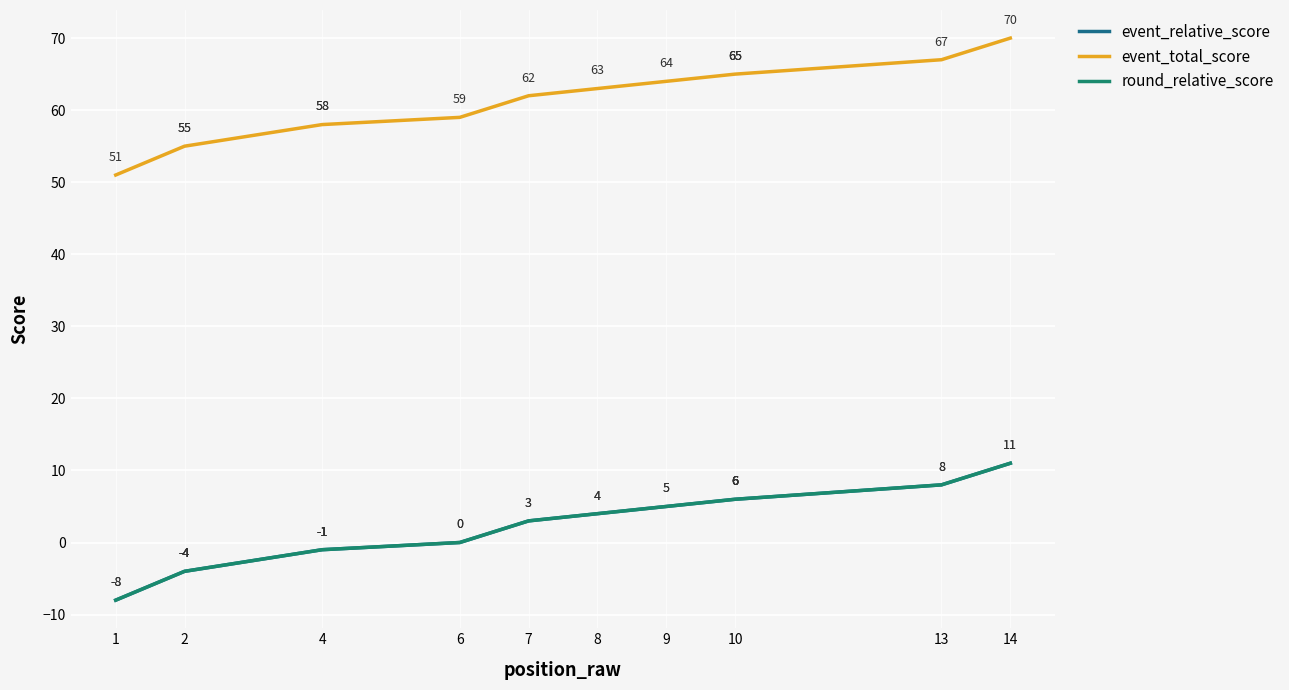

Which category has the lowest value in the round_relative_score series?

1